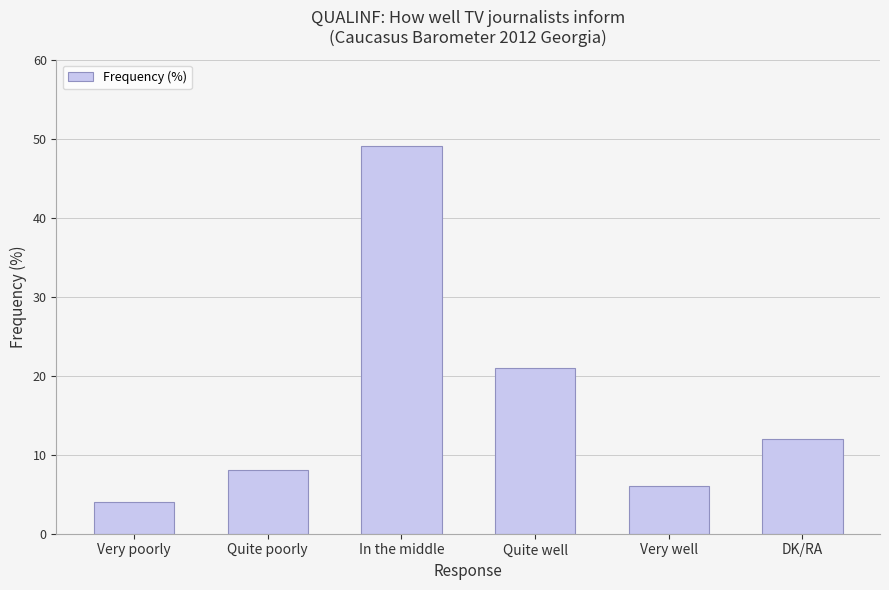

Rank the categories by value from lowest to highest.

Very poorly, Very well, Quite poorly, DK/RA, Quite well, In the middle